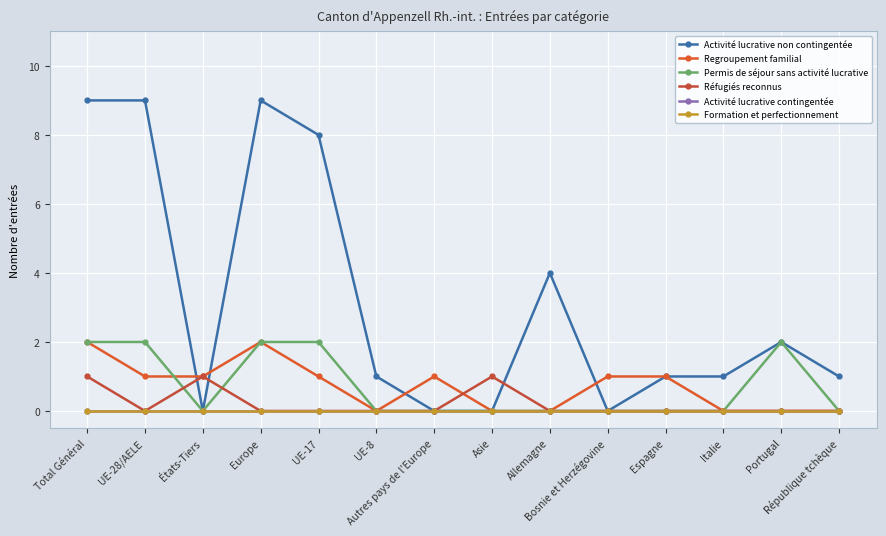

Rank the series at Portugal from highest to lowest value.

Activité lucrative non contingentée, Permis de séjour sans activité lucrative, Regroupement familial, Réfugiés reconnus, Activité lucrative contingentée, Formation et perfectionnement